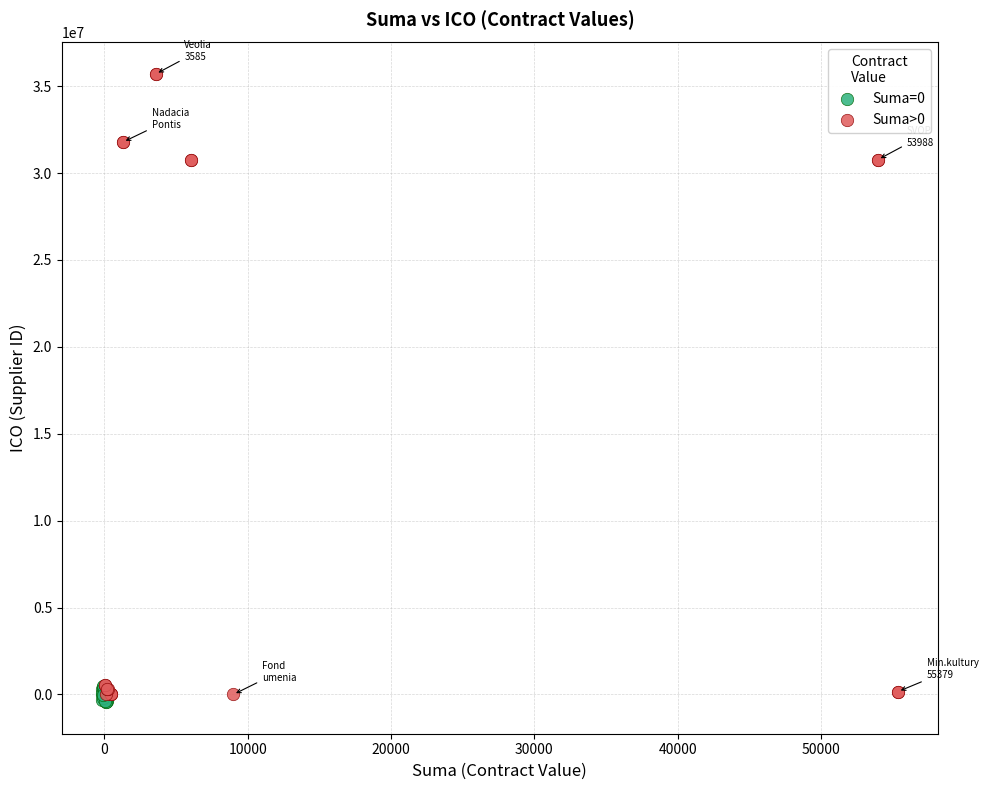

Which series contains the highest Y value?

Suma>0